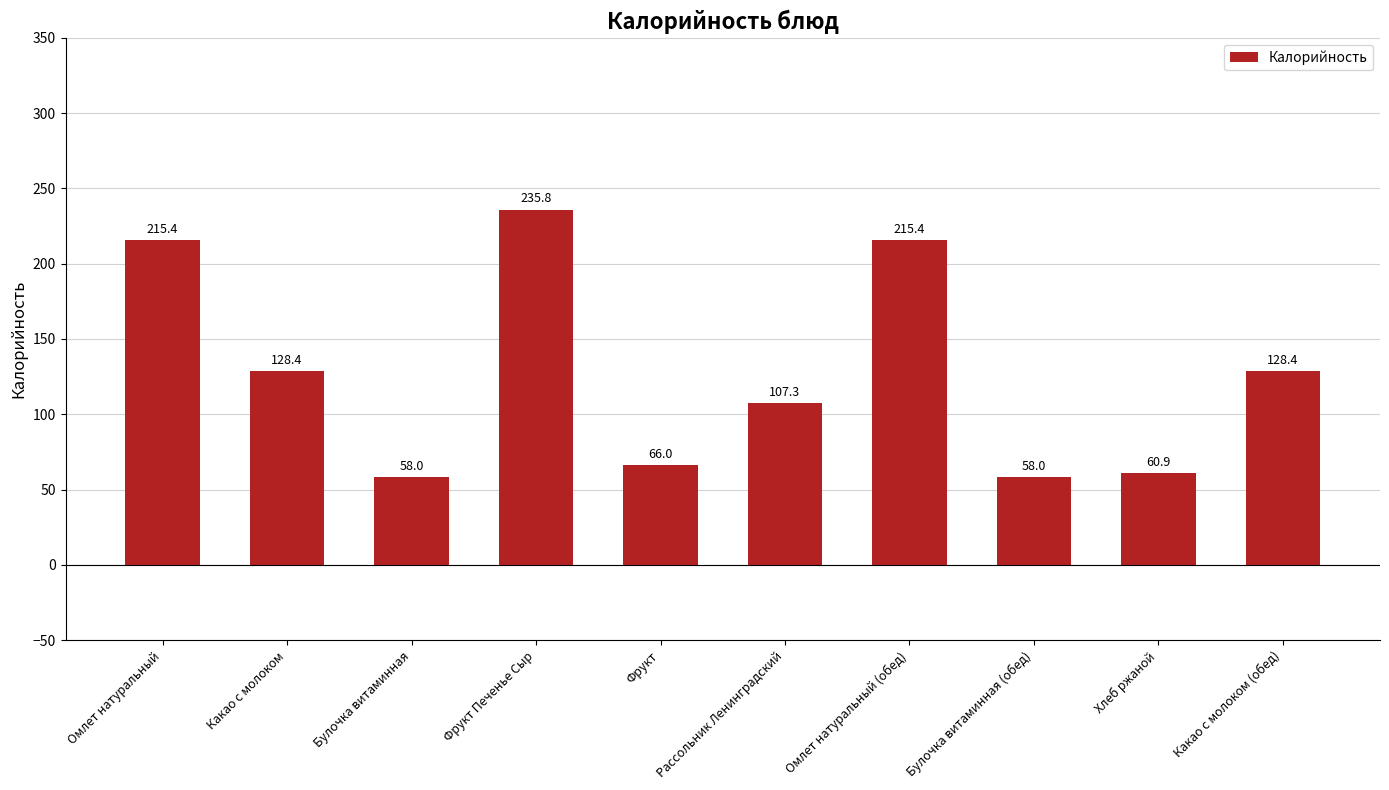

How many data points does each series have?

10